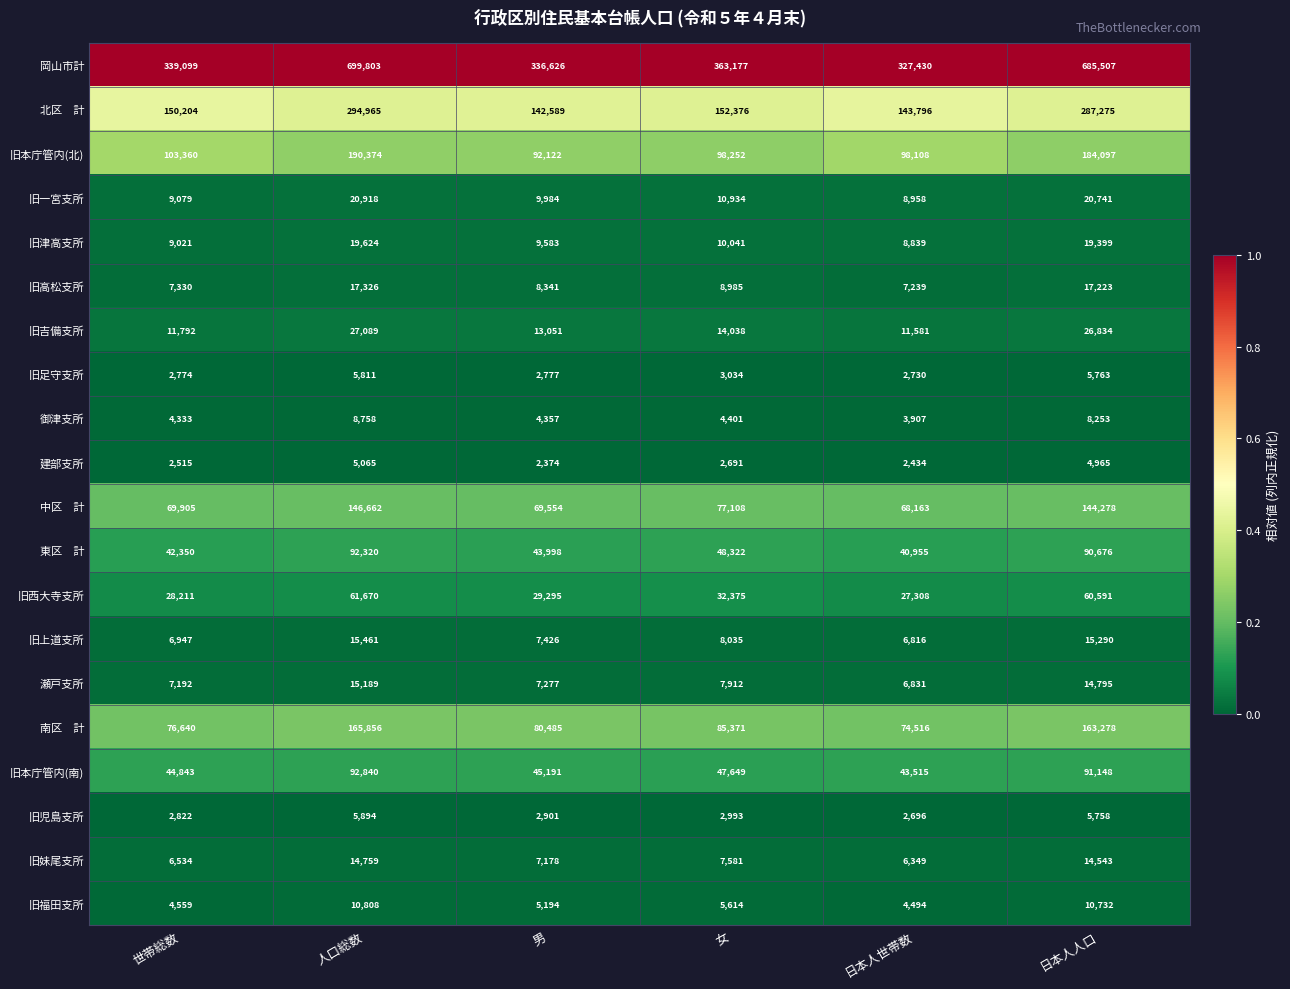

True or false: 旧吉備支所 has a value of 6873 at 世帯総数.

False